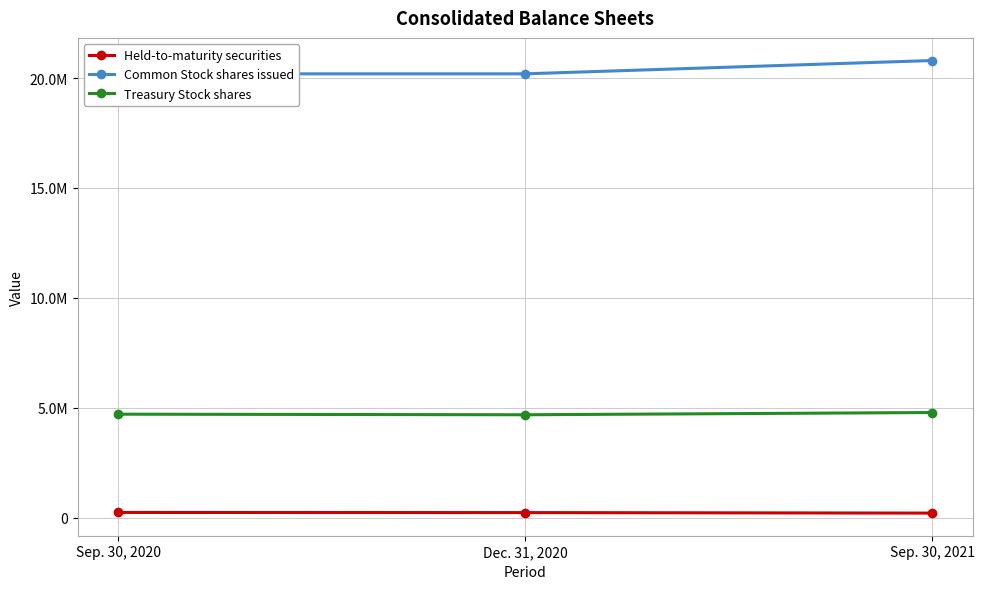

Which category has the lowest value in the Treasury Stock shares series?

Dec. 31, 2020